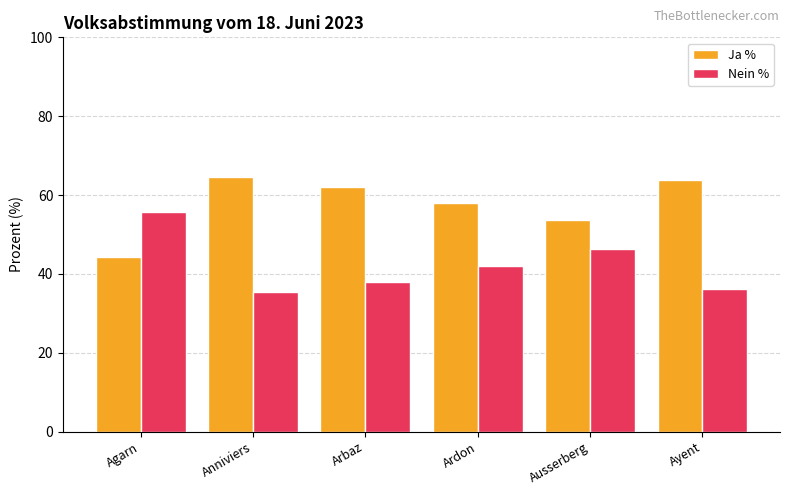

Count the number of data series in this chart.

2